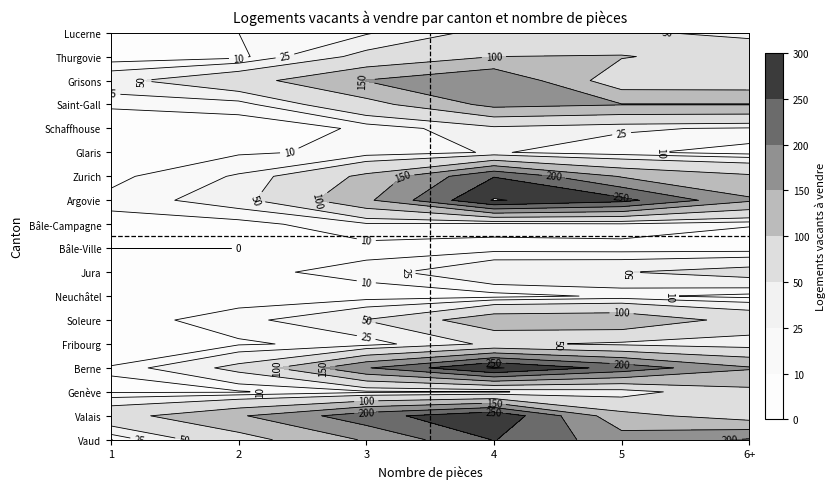

What is the difference between the second highest and minimum values in the Fribourg series?

43